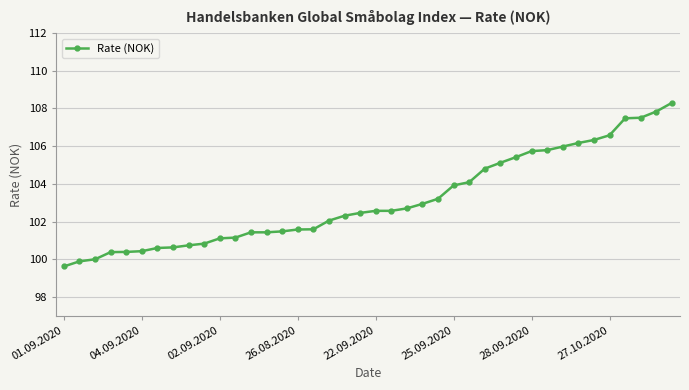

What is the smallest value displayed?

99.6